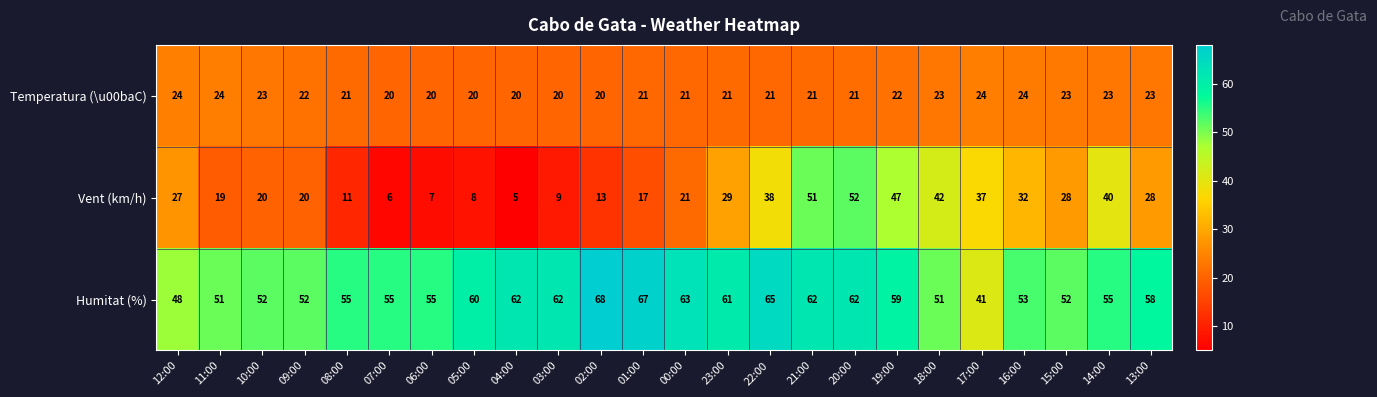

What is the difference between the second highest and minimum values in the Vent (km/h) series?

46